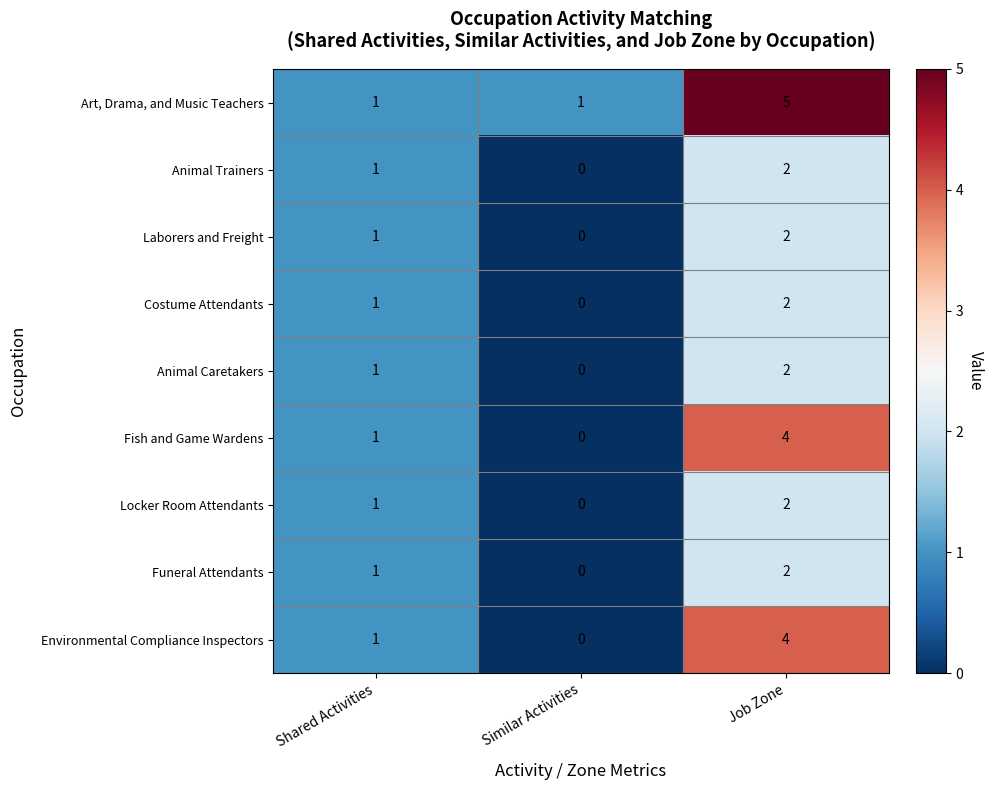

How many categories are shown in the chart?

3